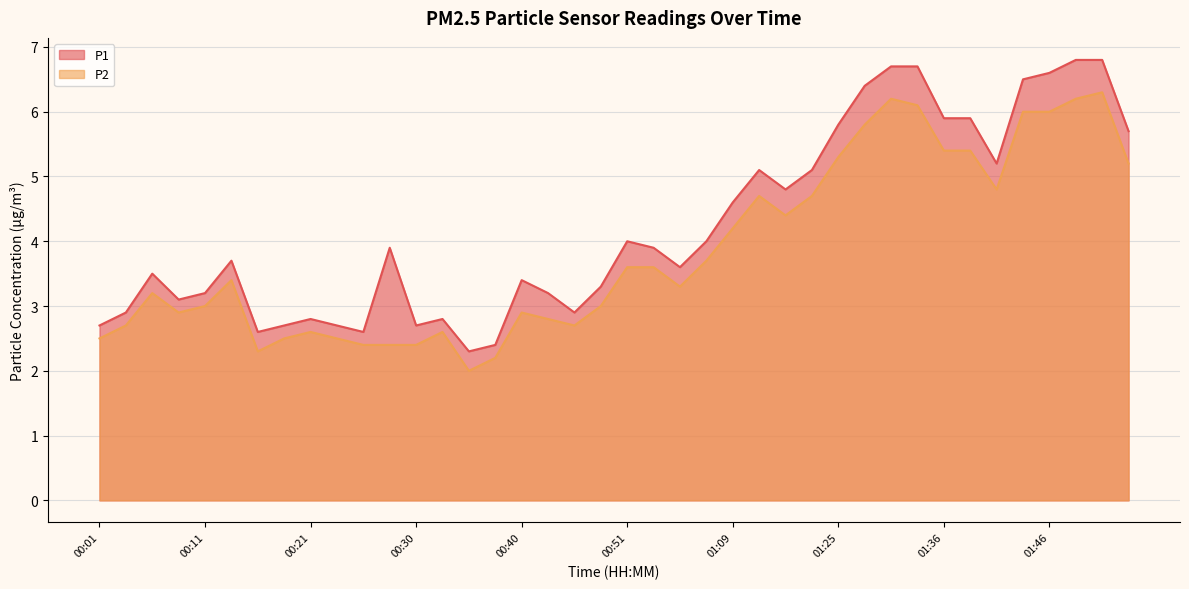

Between 01:23 and 00:51, which is larger?

01:23